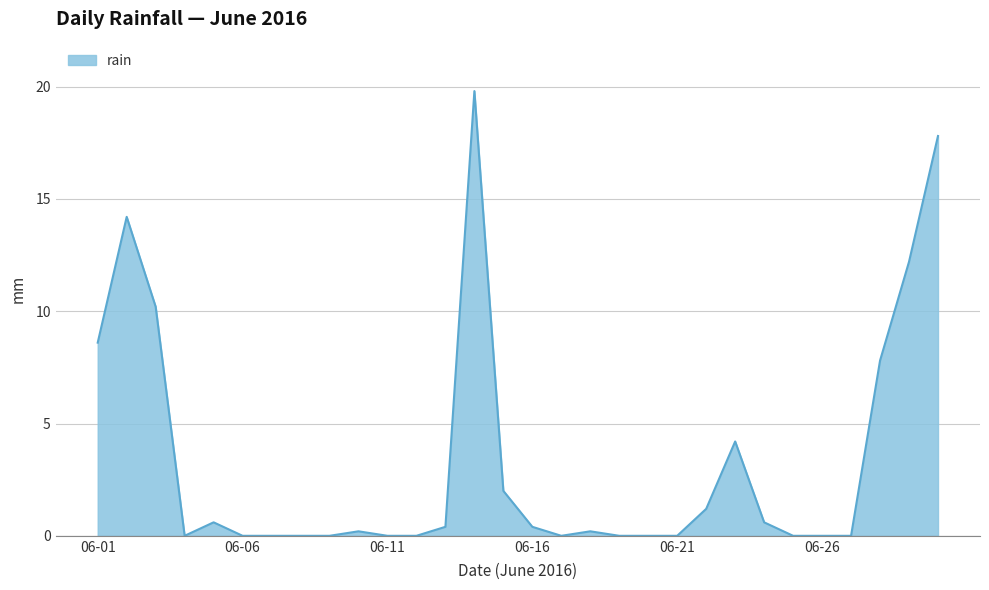

What is the average value?

3.3